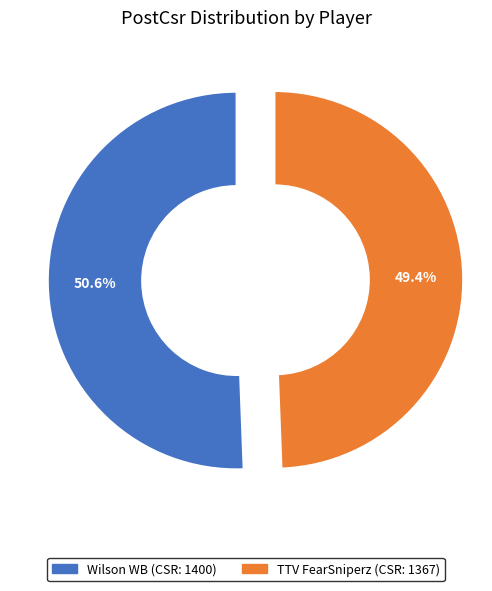

True or false: Wilson WB accounts for 42% of the total.

False